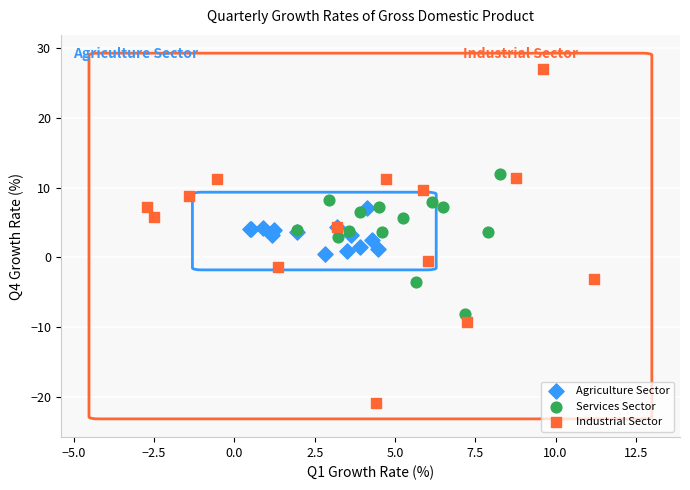

Which series has the largest Y range (max minus min)?

Industrial Sector